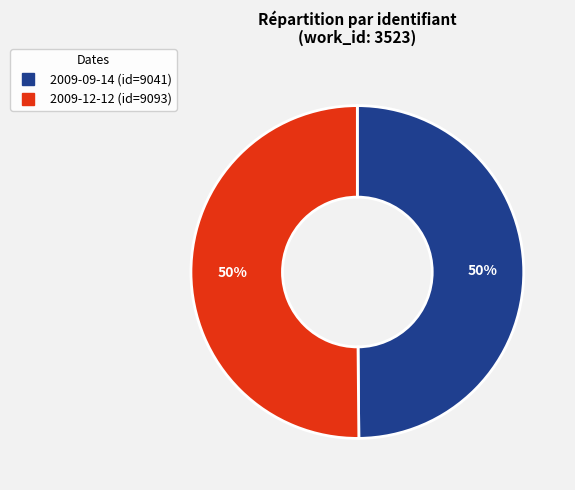

To the nearest percent, what is the average slice percentage?

50%